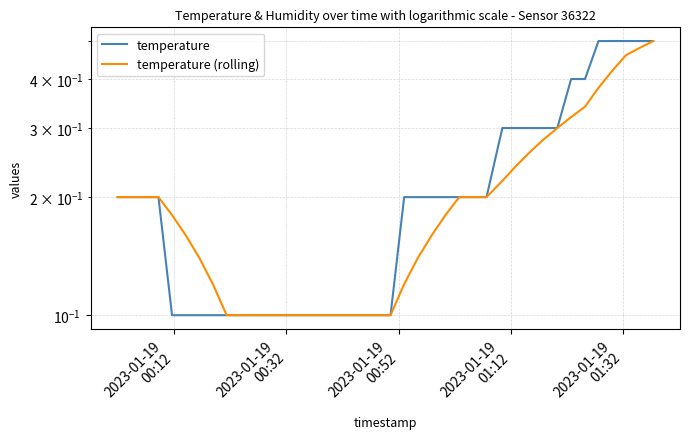

Count the temperature (rolling) values in the range 0 to 1.

40